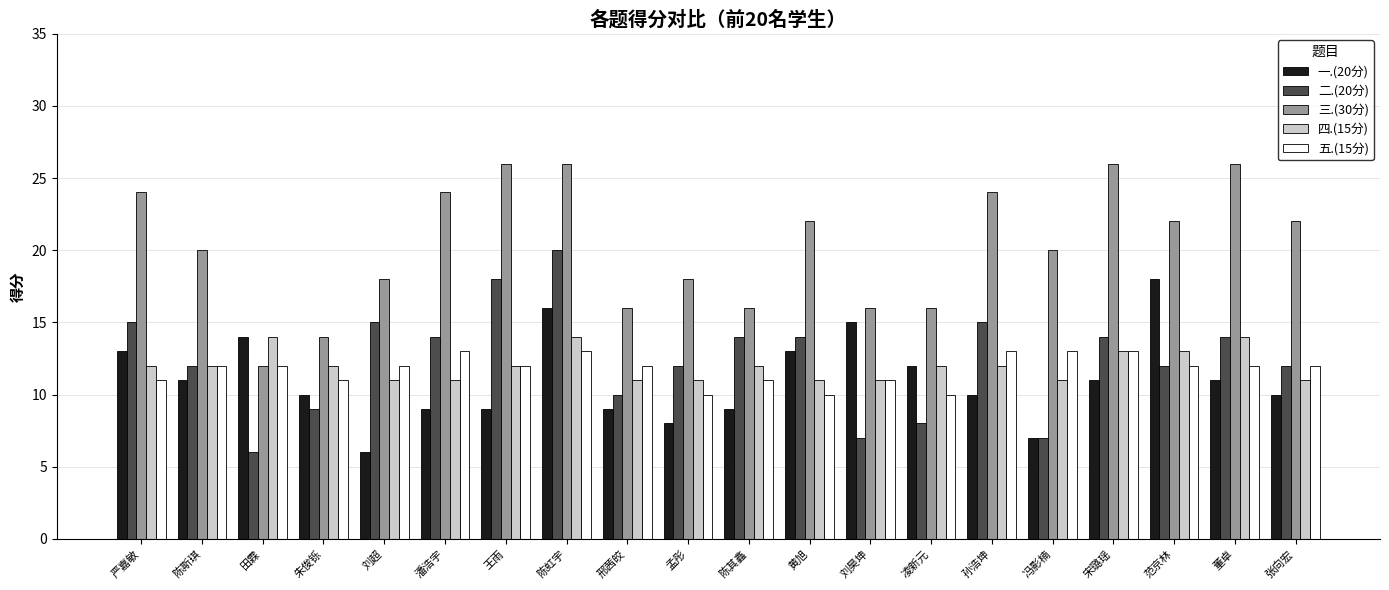

At how many categories does at least one series exceed 21?

10